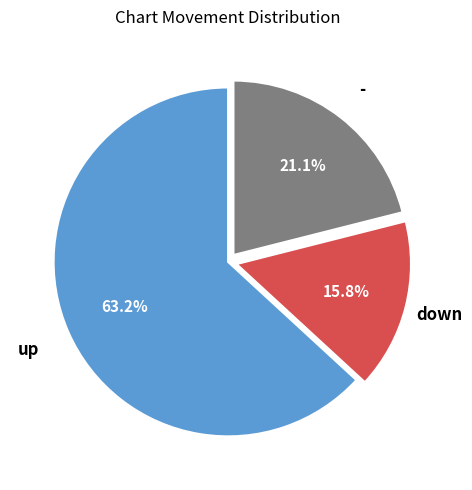

Rank the categories by value from lowest to highest.

down, -, up